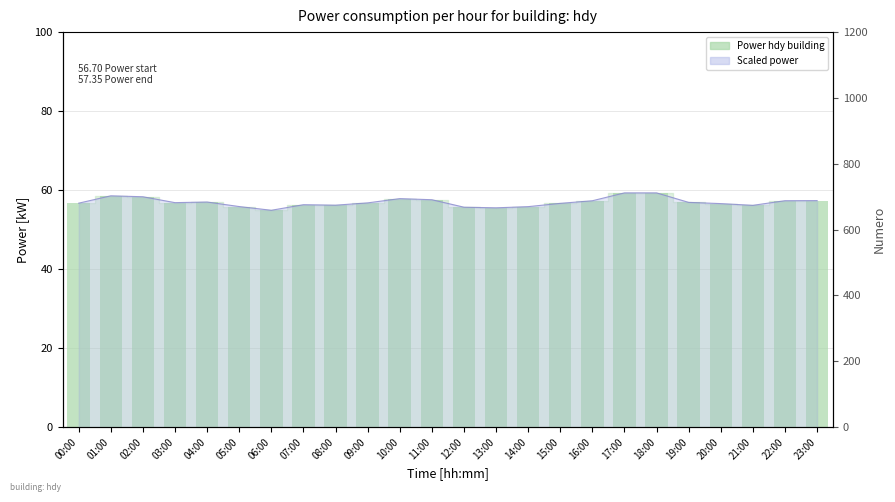

What is the average value?

56.9